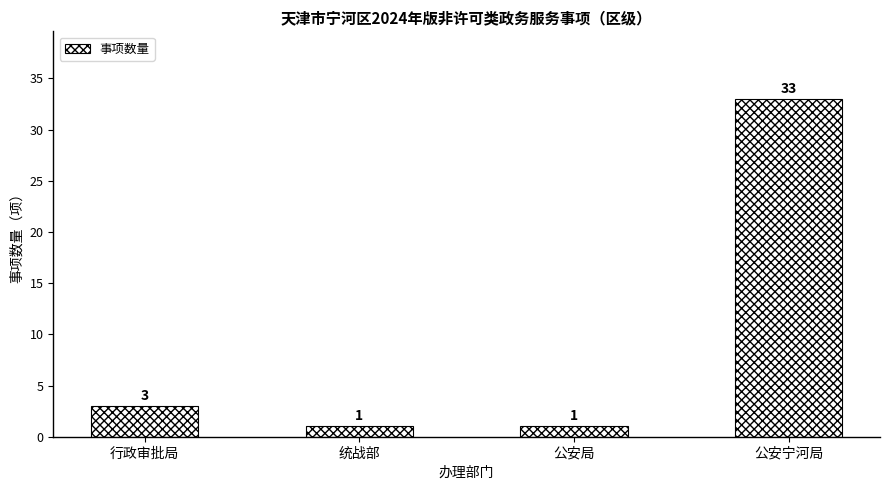

Reading right to left, what are all the values shown in this chart?

公安宁河局=33	公安局=1	统战部=1	行政审批局=3